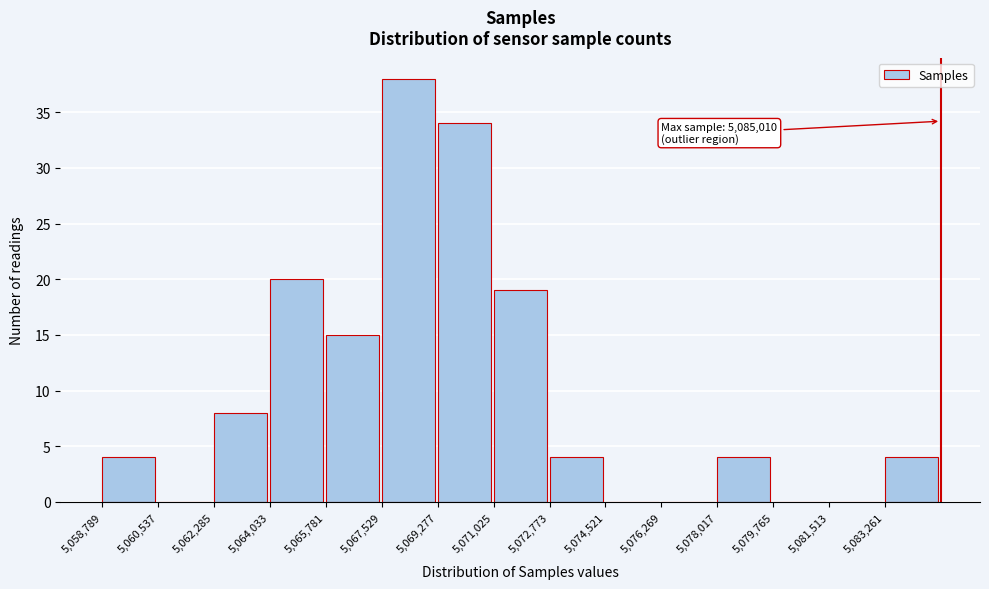

Over which range of the x-axis is the bar tallest?

5067600 to 5069200